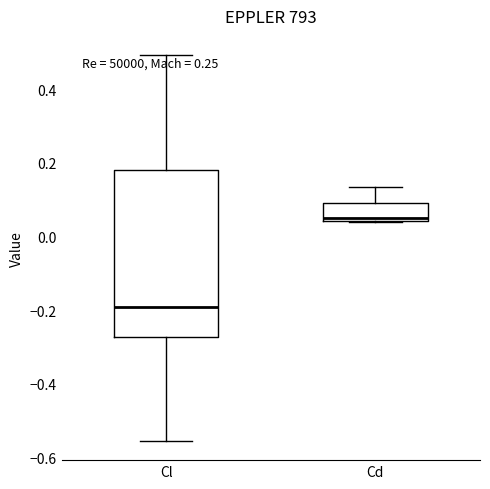

Reading left to right, transcribe this box plot: for each box, give where its median line is, the range the box spans, and where its two whiskers end, as read against the y-axis. The values are not printed on the chart, so give them approximately, as read against the axis.

Cl: median -0.20, box -0.28 to 0.18, whiskers -0.56 to 0.50
Cd: median 0.04 (just above the box's lower edge), box 0.04 to 0.10, whiskers 0.04 to 0.14